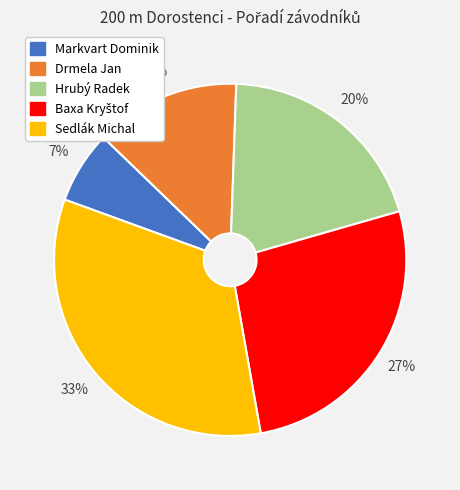

Count the number of slices in the pie.

5